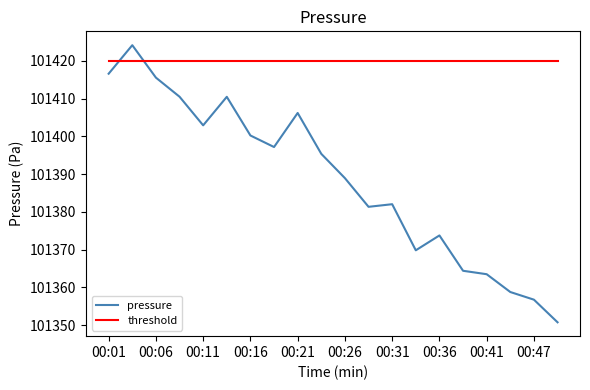

Rank the series by their average value, from lowest to highest.

pressure, threshold